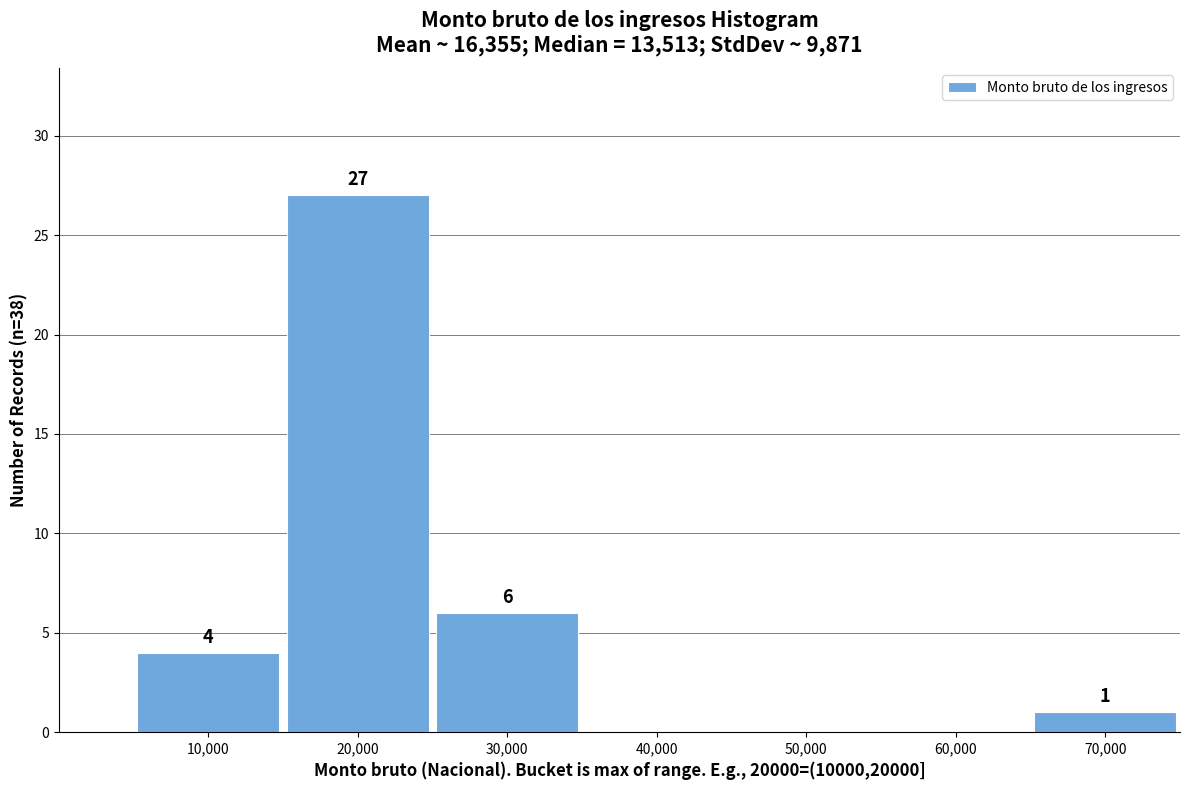

Reading right to left, what are all the values shown in this chart?

70,000=1	60,000=0	50,000=0	40,000=0	30,000=6	20,000=27	10,000=4